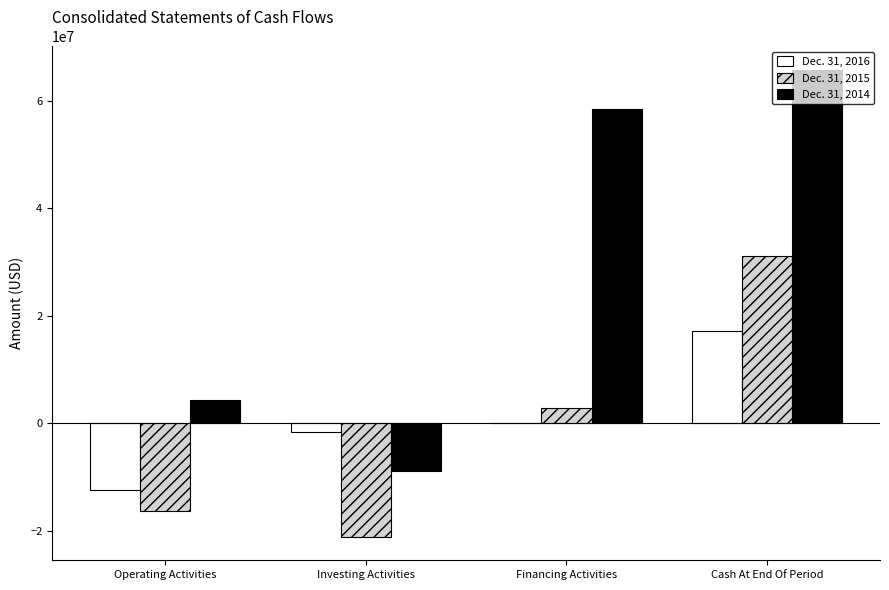

Are the bars grouped side by side (vs. stacked)?

Yes